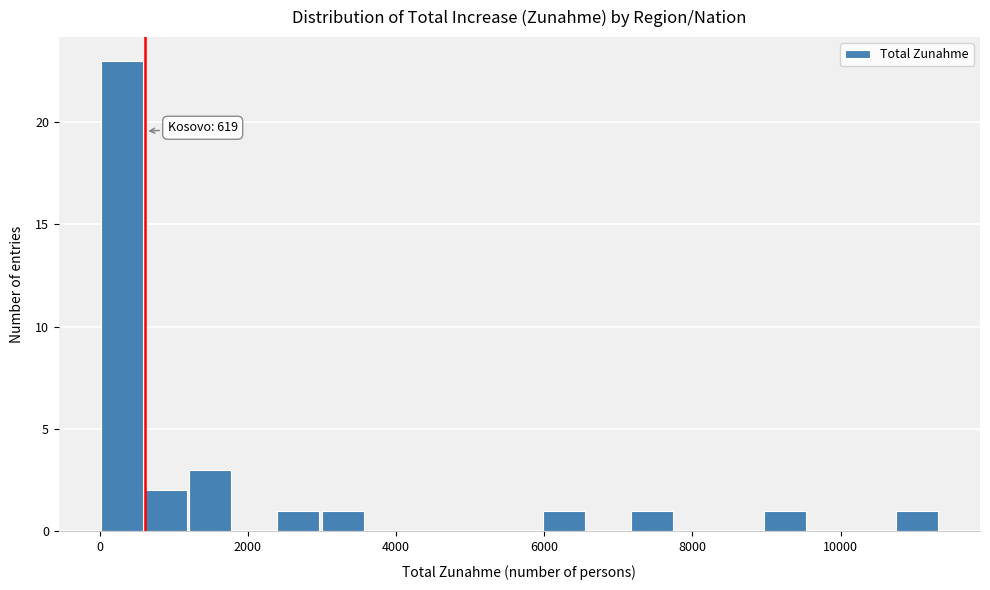

Around what value on the x-axis is the tallest bar? Give the approximate position of its centre, as read against the axis.

200